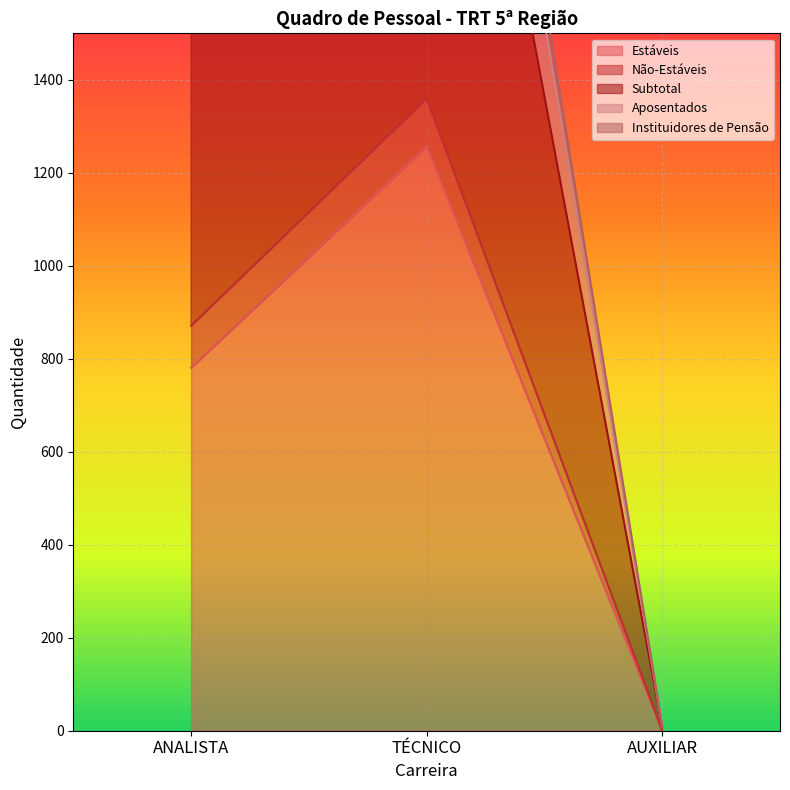

What is the difference between the Aposentados values at ANALISTA and AUXILIAR?

2110